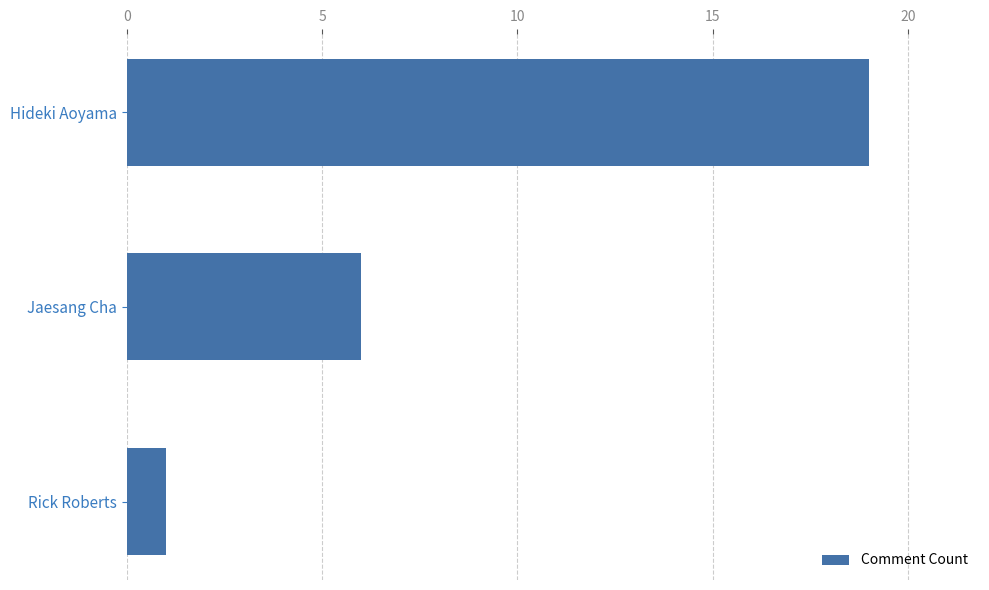

What is the minimum value shown in the chart?

1